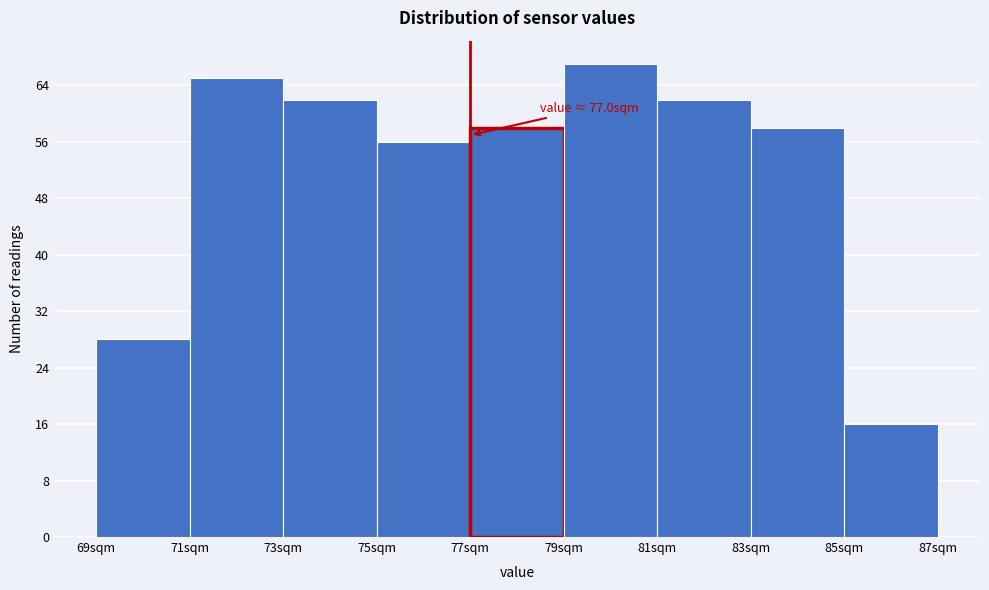

Which range on the x-axis has the tallest bar?

79 to 81